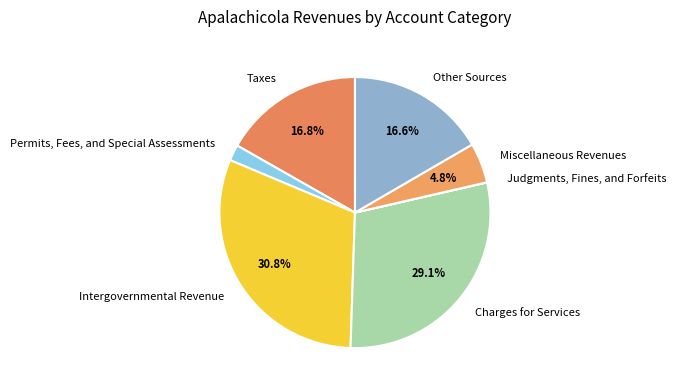

Between Miscellaneous Revenues and Taxes, which is larger?

Taxes